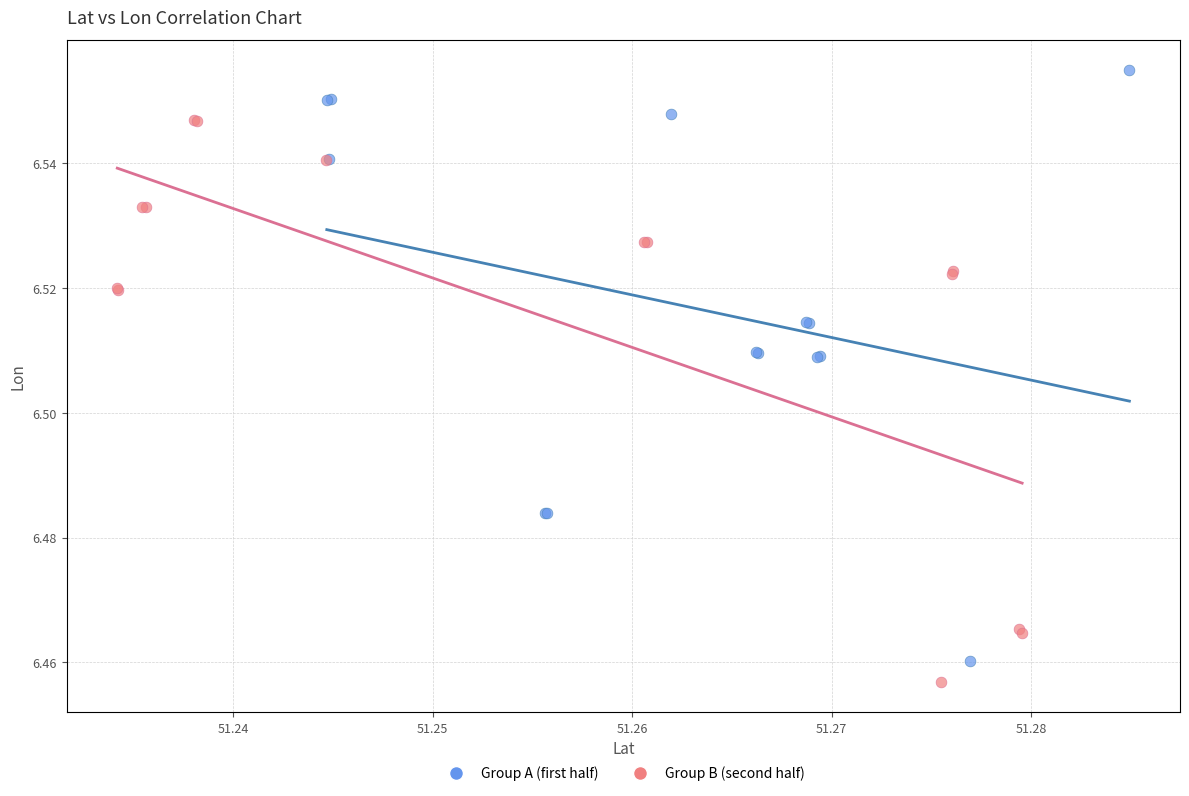

Which series contains the highest Y value?

Group A (first half)